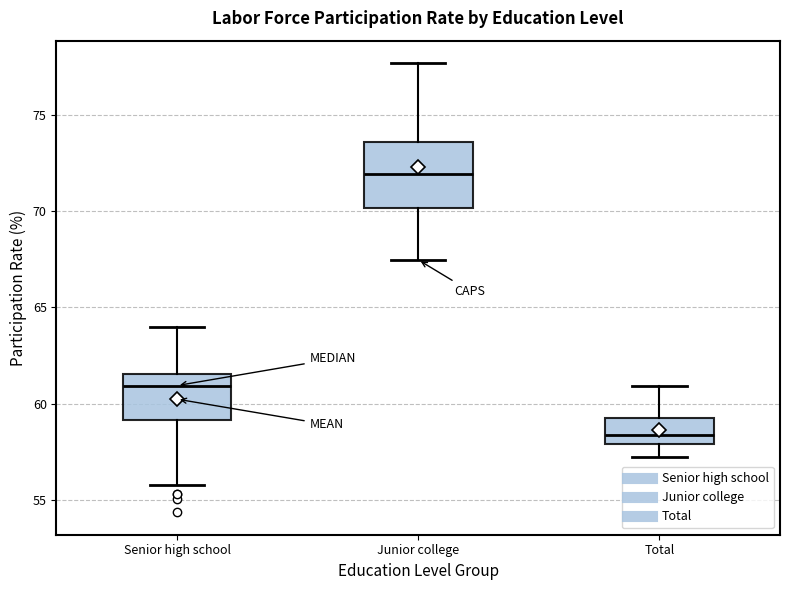

Reading left to right, read every box against the y-axis: the position of its median line, the range the box covers, and the ends of its whiskers. The values are not printed on the chart, so give them approximately, as read against the axis.

Senior high school: median 61.0, box 59.0 to 61.5, whiskers 56.0 to 64.0
Junior college: median 72.0, box 70.0 to 73.5, whiskers 67.5 to 77.5
Total: median 58.5, box 58.0 to 59.0, whiskers 57.0 to 61.0